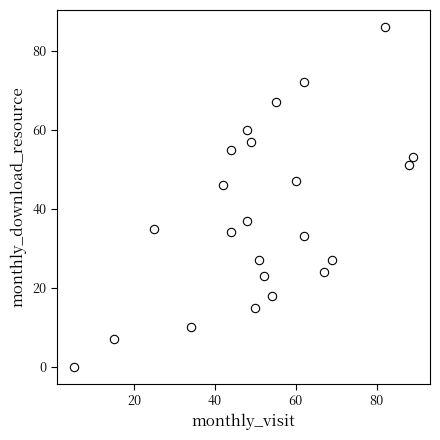

What Y value in the scatter plot is closest to 43?

46